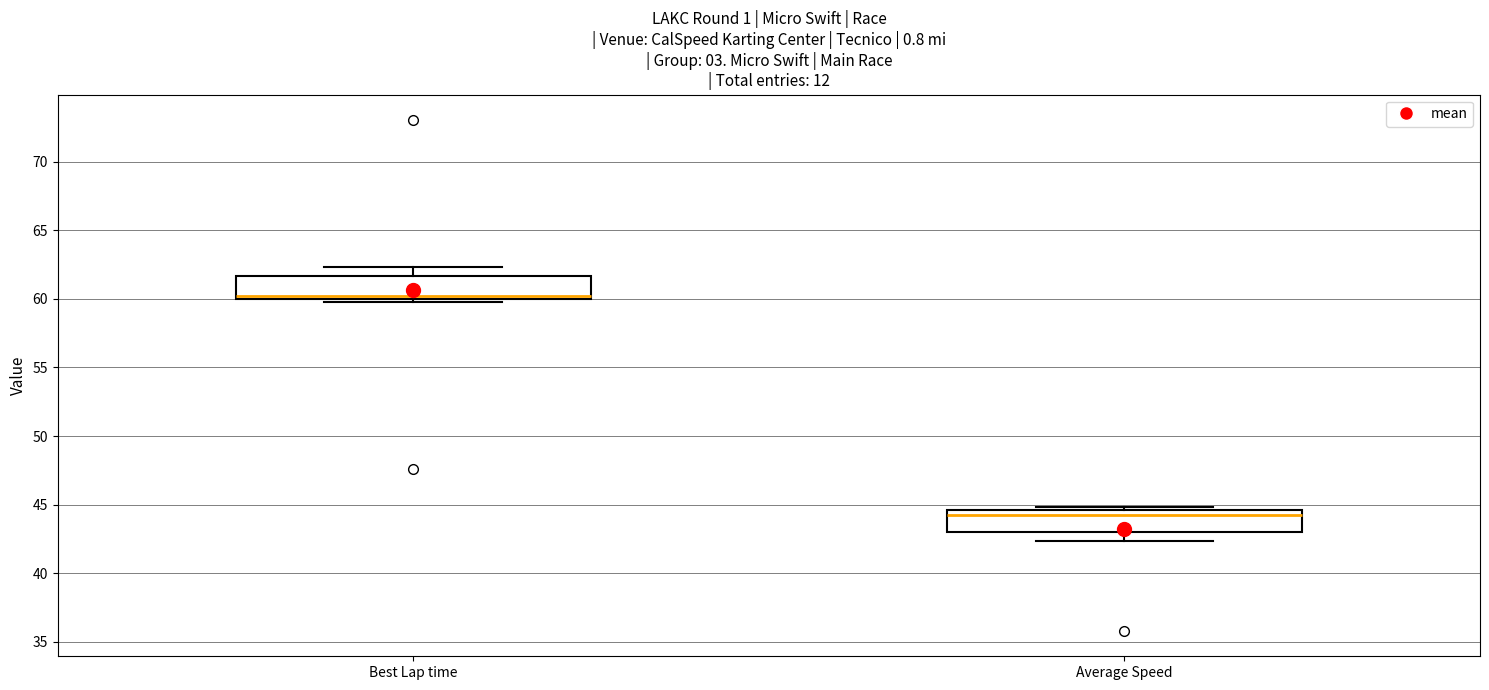

Where is the lower edge of the box for Best Lap time on the y-axis? The values are not printed on the chart, so give them approximately, as read against the axis.

60.0